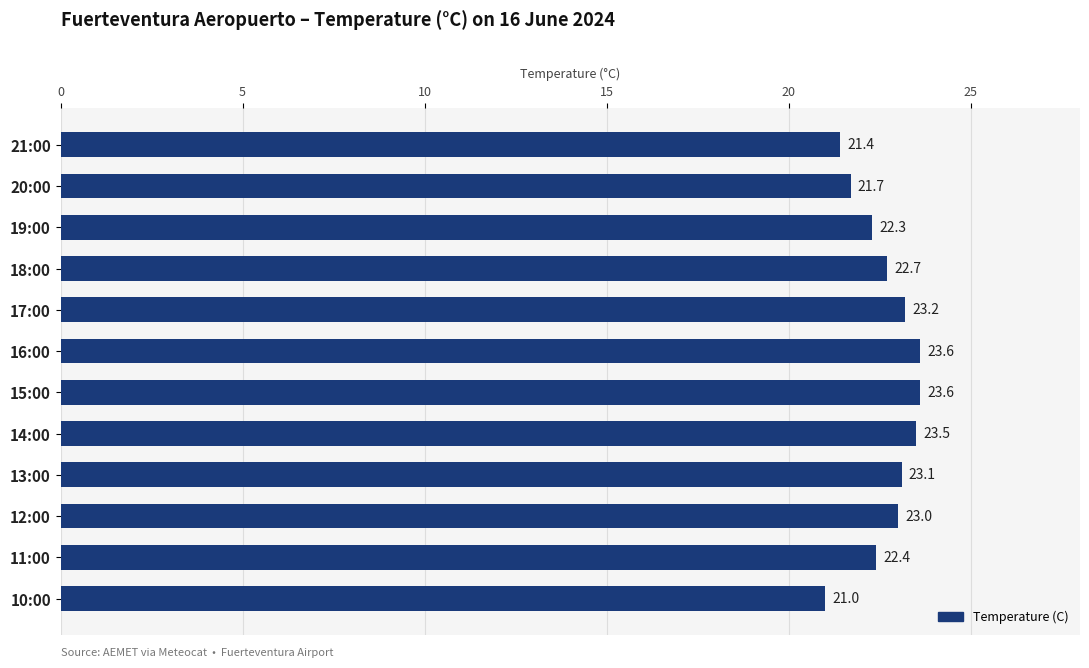

What is the average value?

22.6